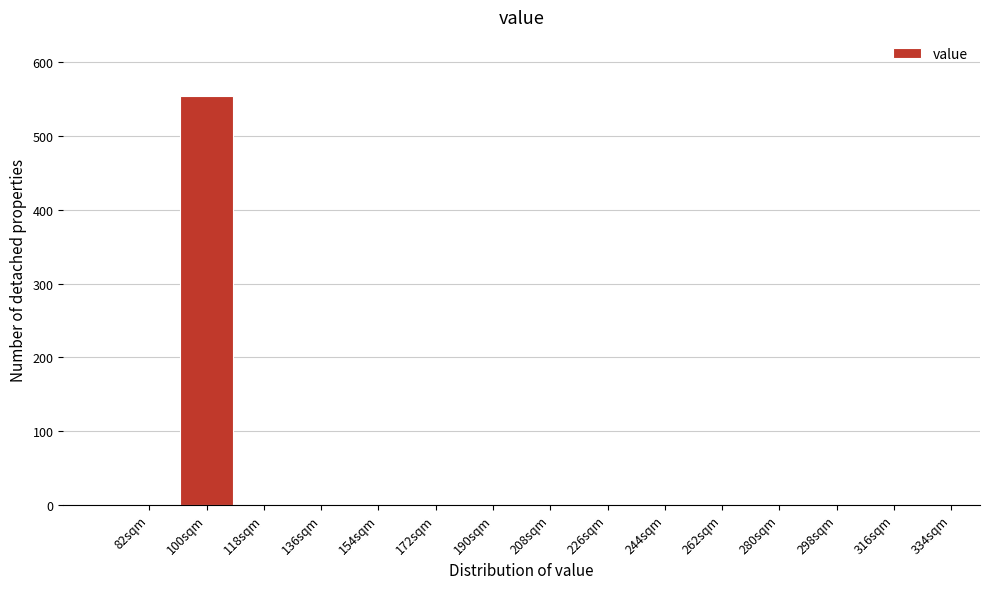

Reading left to right, what are all the values shown in this chart?

82sqm=0	100sqm=555	118sqm=0	136sqm=0	154sqm=0	172sqm=0	190sqm=0	208sqm=0	226sqm=0	244sqm=0	262sqm=0	280sqm=0	298sqm=0	316sqm=0	334sqm=0